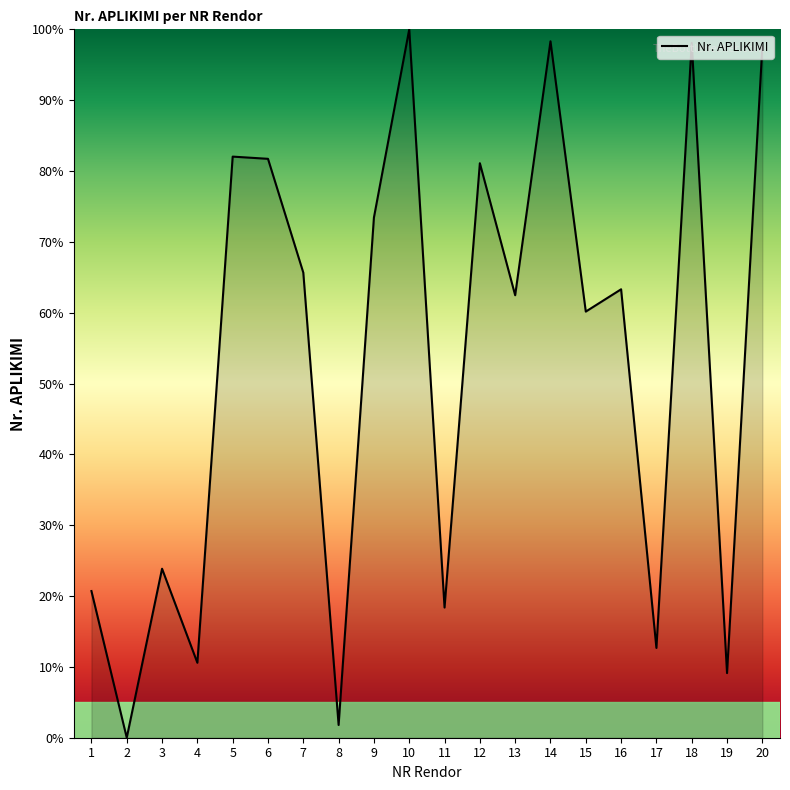

At which label does the data first exceed 63?

5